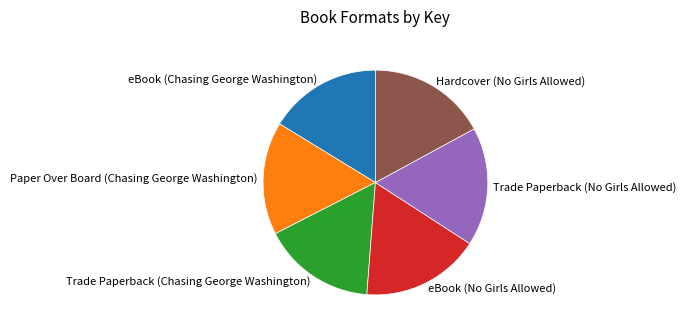

Is eBook (Chasing George Washington) the majority of the pie?

No